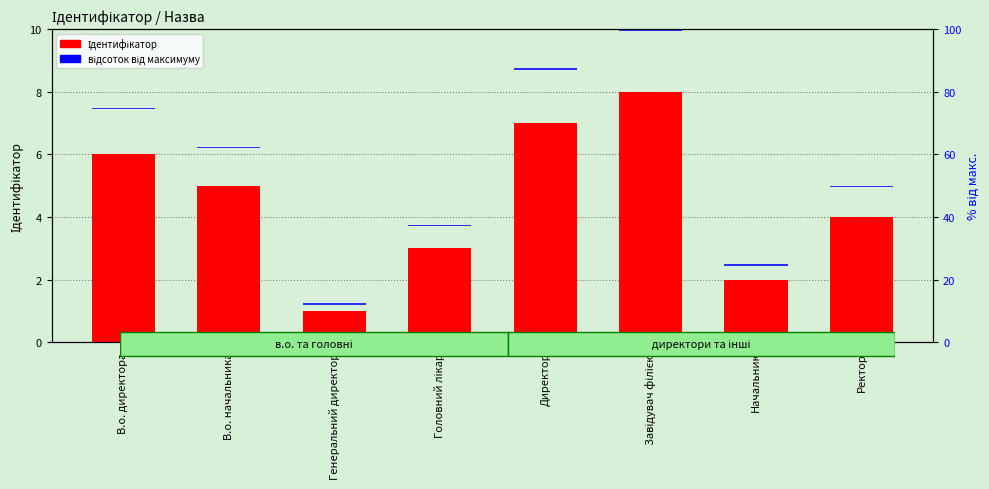

The value of Ідентифікатор at Генеральний директор is 1.7. True or false?

False